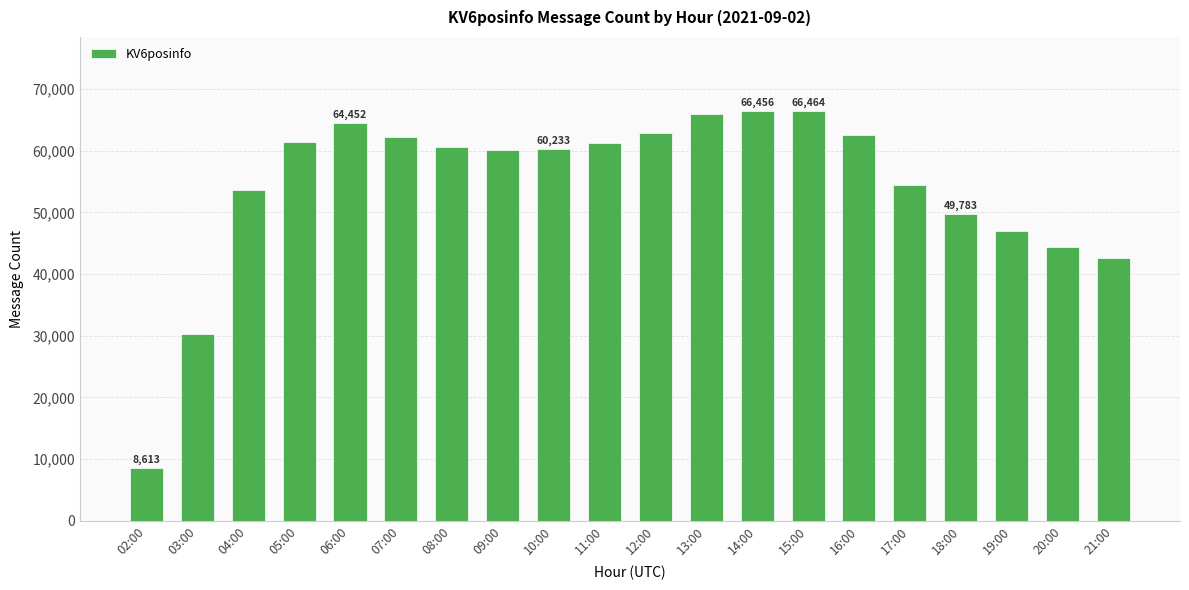

What is the label of the 5th bar from the left?

06:00